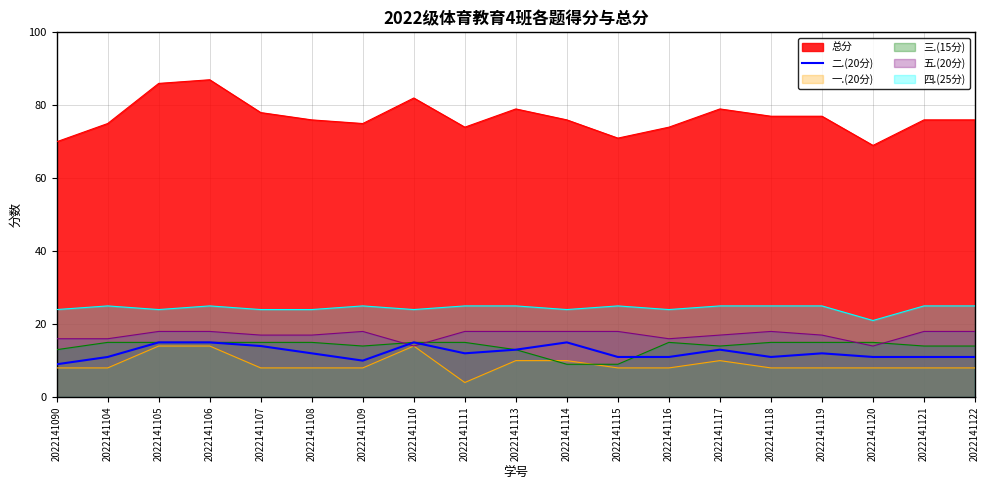

How many lines are shown in the chart?

6